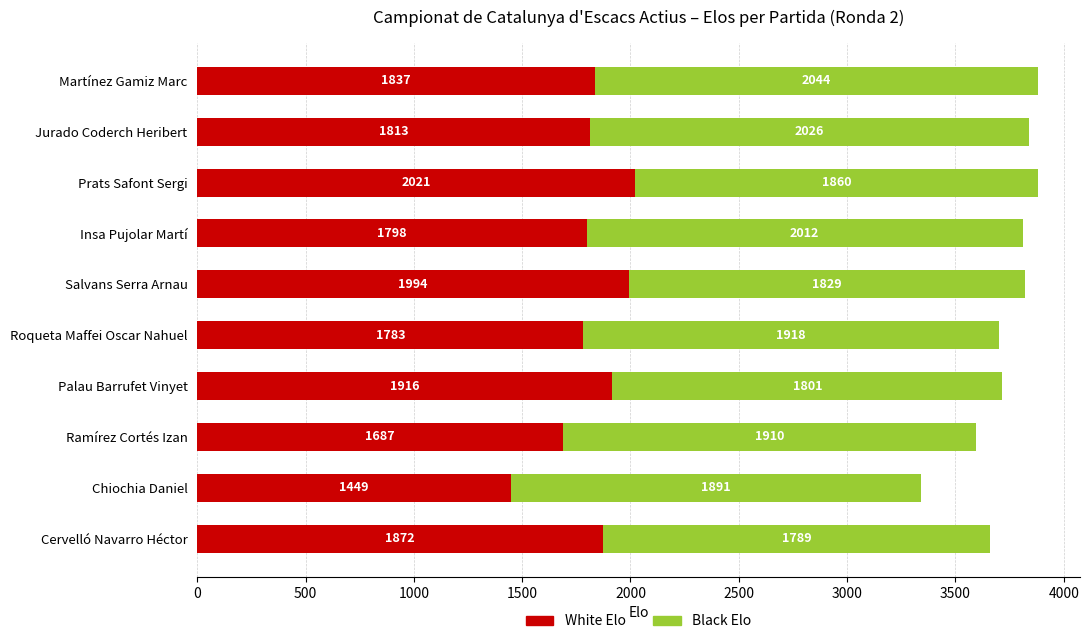

What is the difference between the maximum and second lowest values in the White Elo series?

334